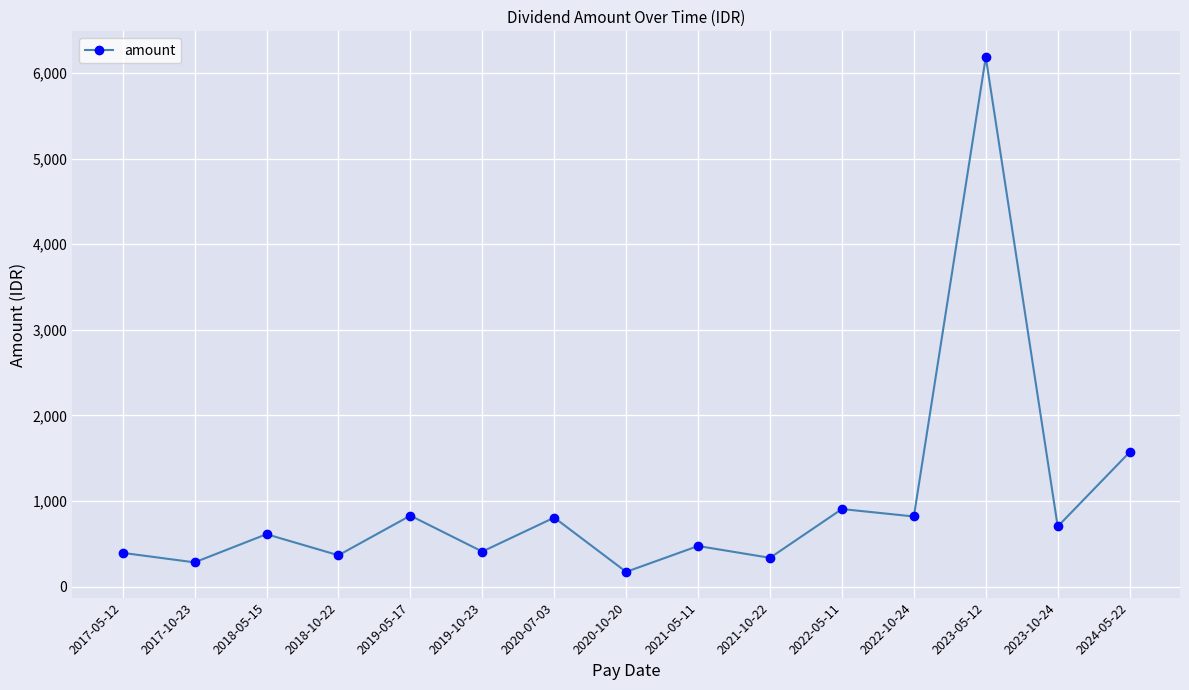

What is the sum of the values at 2022-05-11 and 2019-05-17?

1733